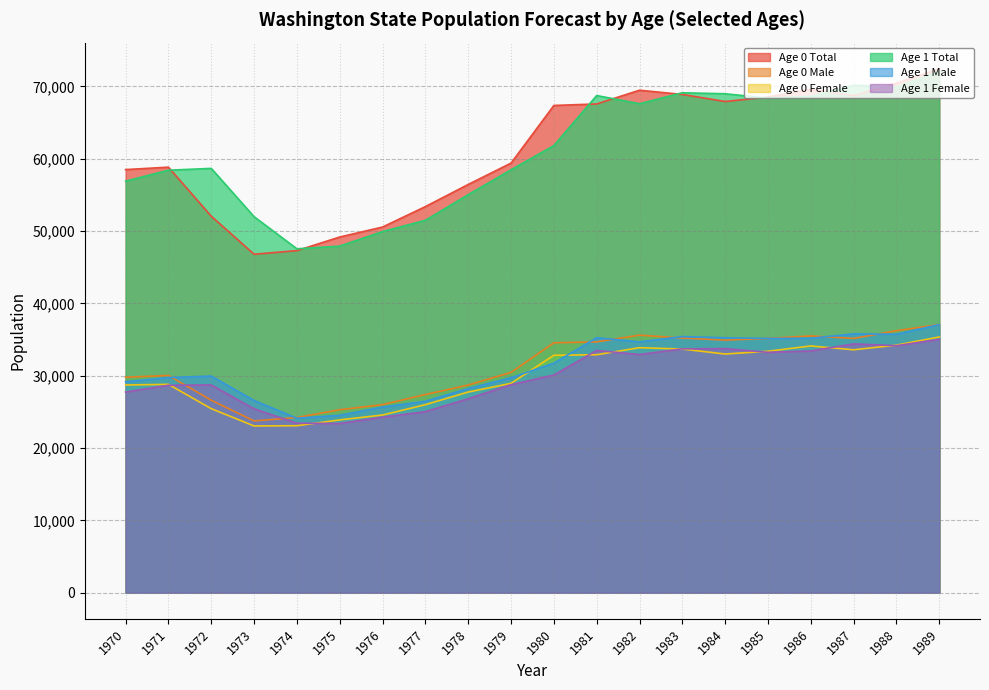

What is the difference between the maximum and minimum values in the Age 1 Female series?

11632